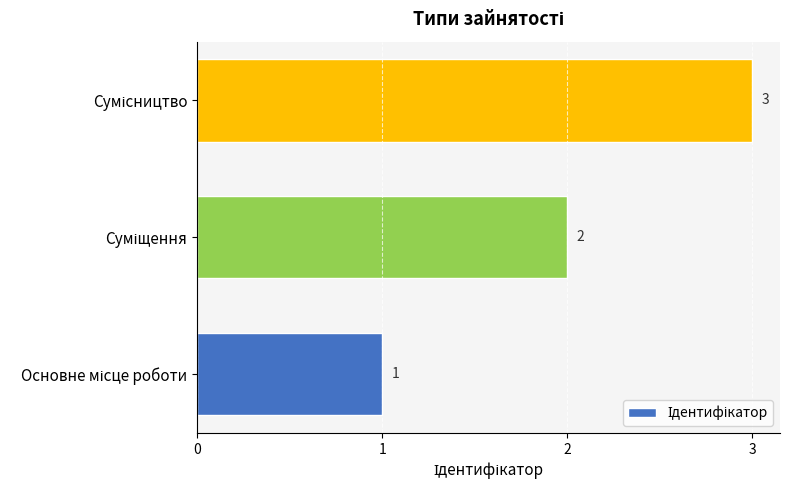

What is the greatest value displayed?

3